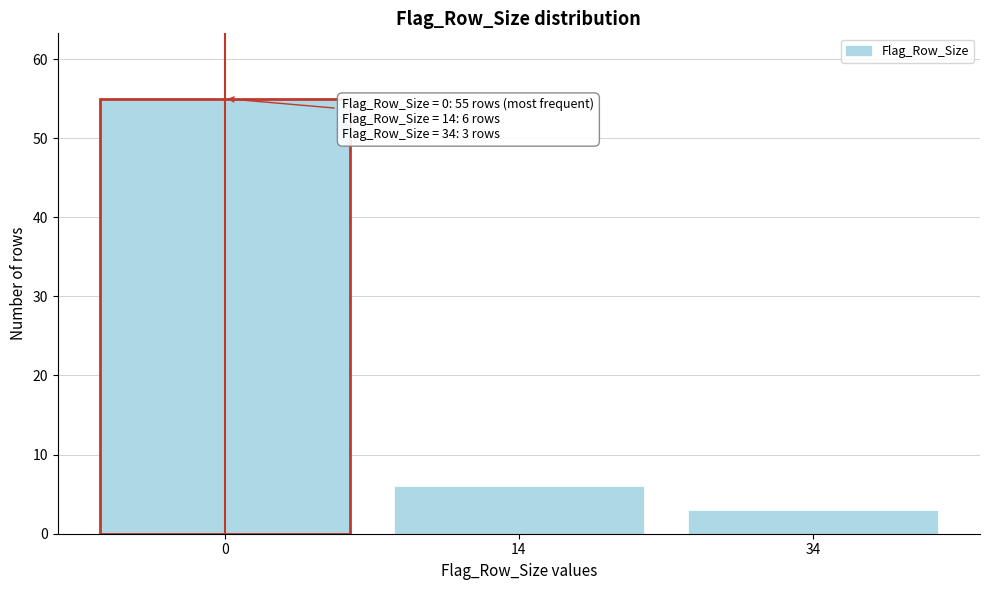

Reading left to right, list all the values displayed in this chart.

55	6	3